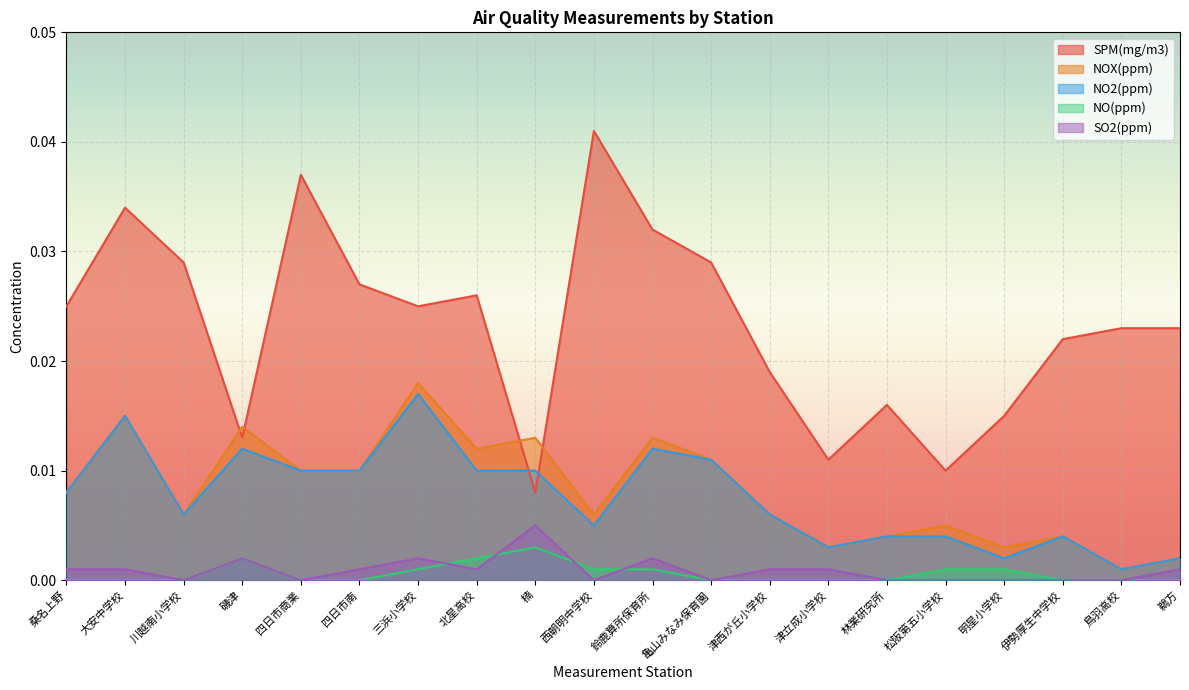

Where is the first local maximum for NOX(ppm)?

大安中学校